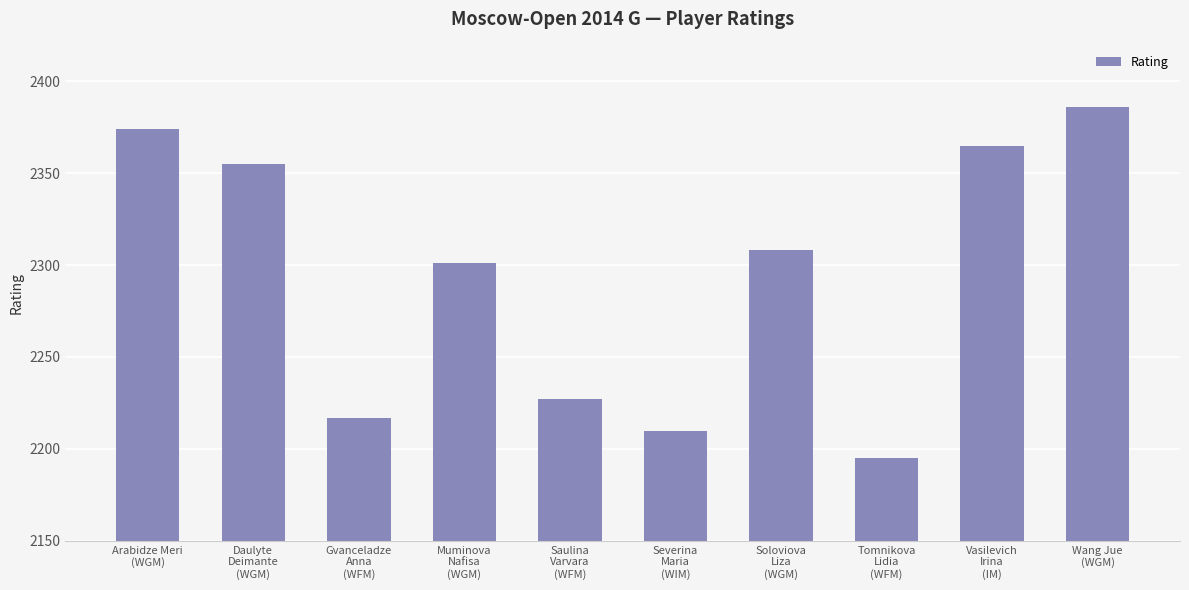

List the labels in order of value, smallest first.

Tomnikova
Lidia
(WFM), Severina
Maria
(WIM), Gvanceladze
Anna
(WFM), Saulina
Varvara
(WFM), Muminova
Nafisa
(WGM), Soloviova
Liza
(WGM), Daulyte
Deimante
(WGM), Vasilevich
Irina
(IM), Arabidze Meri
(WGM), Wang Jue
(WGM)